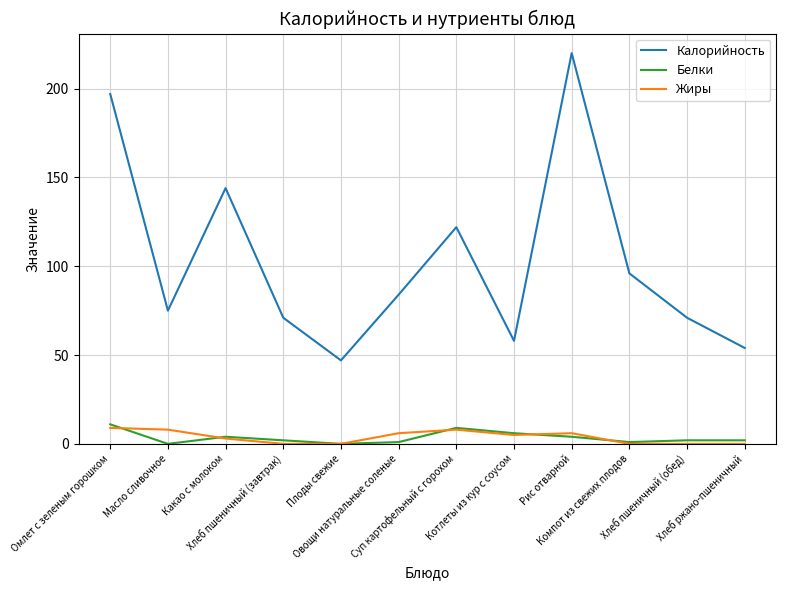

The Калорийность series shows 135 at Масло сливочное. True or false?

False